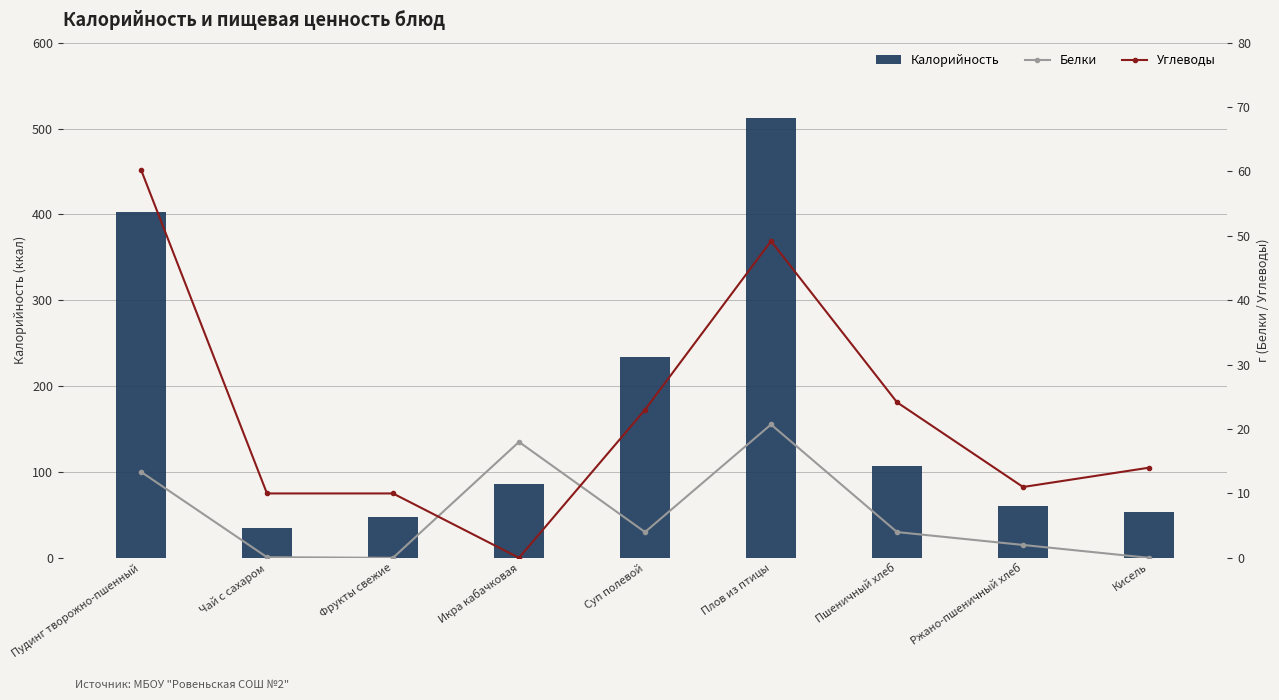

Where is Углеводы nearest to the value 30?

Пшеничный хлеб